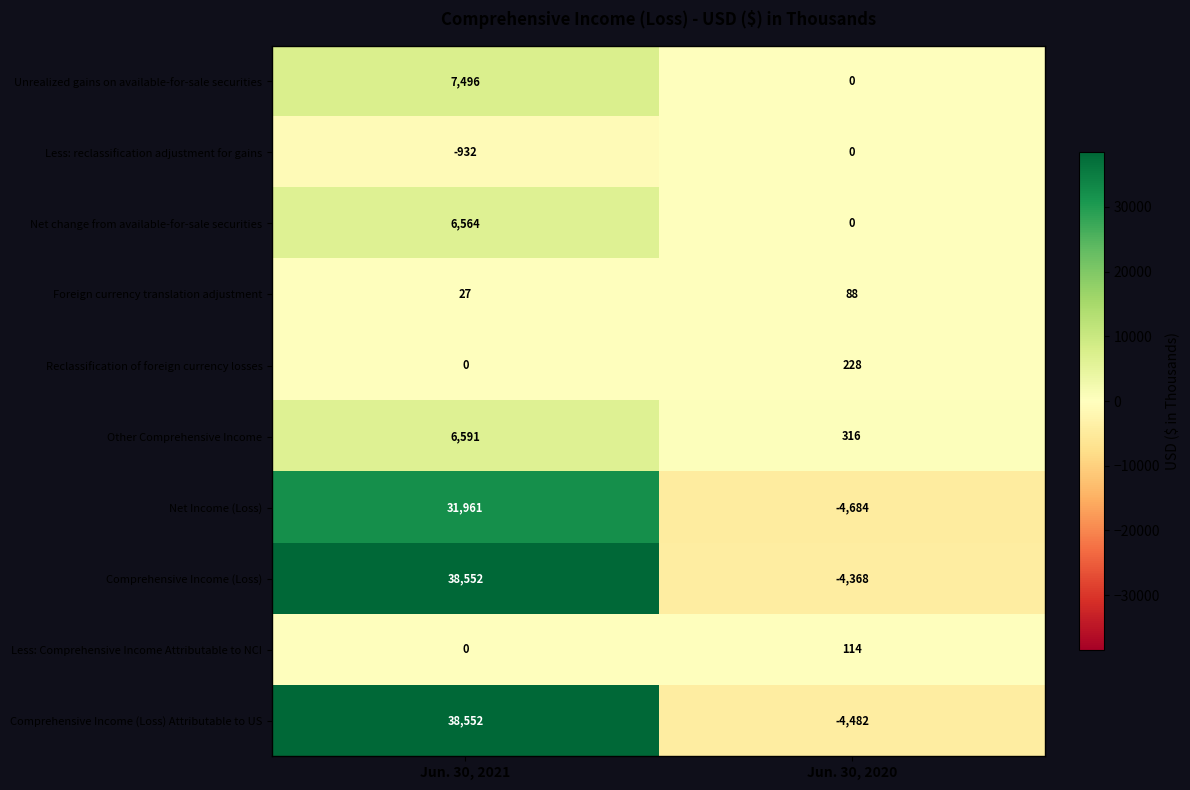

At which label is Foreign currency translation adjustment closest to 57?

Jun. 30, 2021